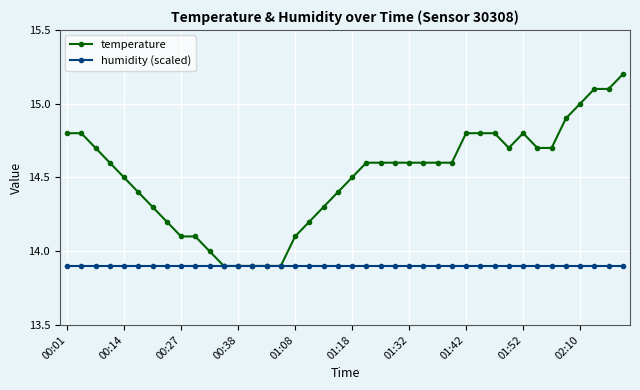

Which series has the largest total across all categories?

temperature